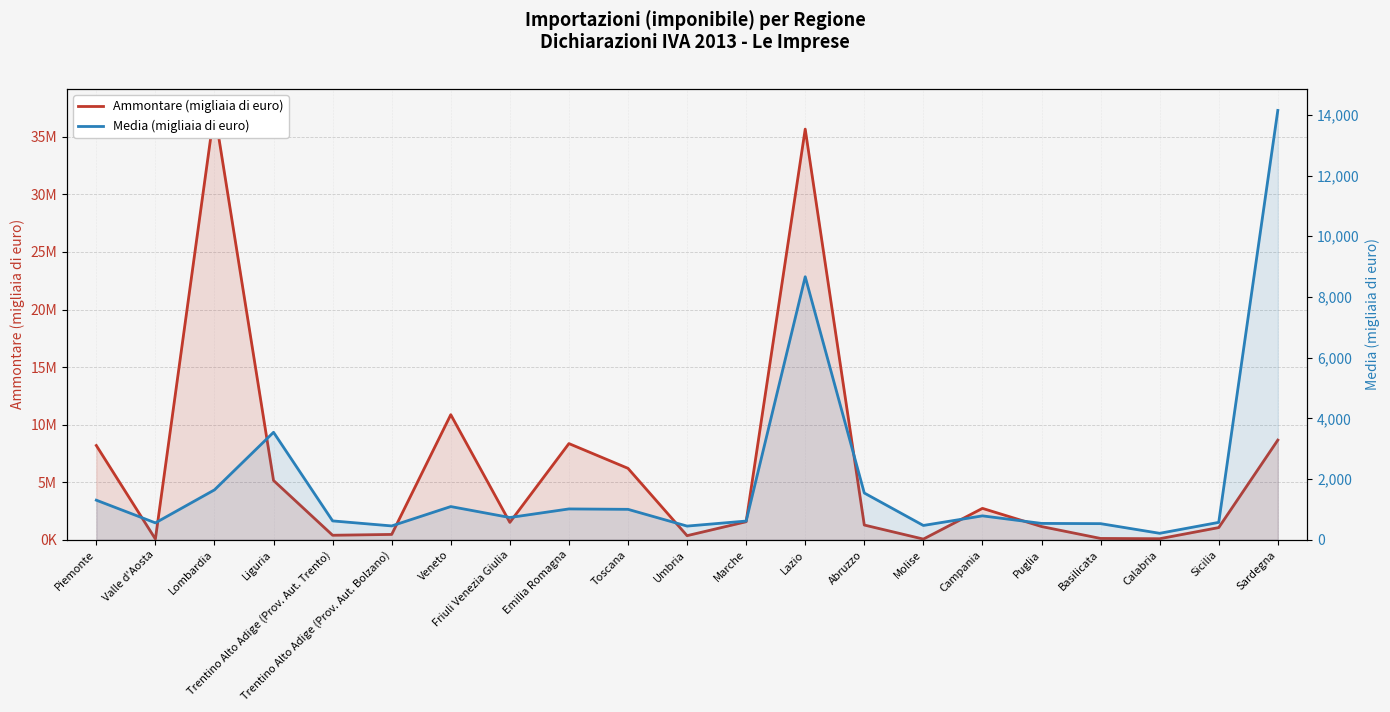

Between Piemonte and Basilicata, which is larger?

Piemonte